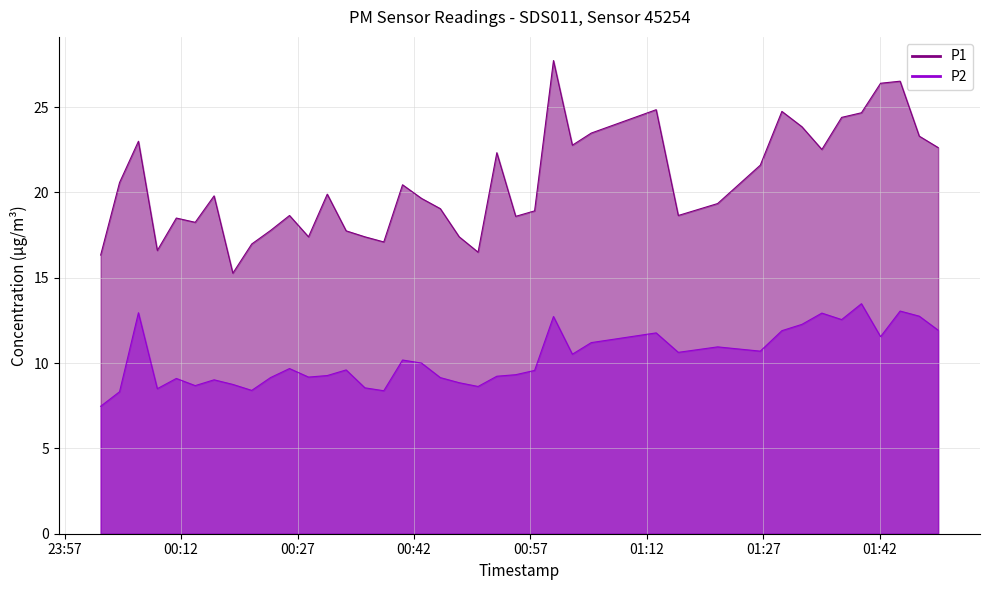

The value of P2 at 18 is 5.1. True or false?

False